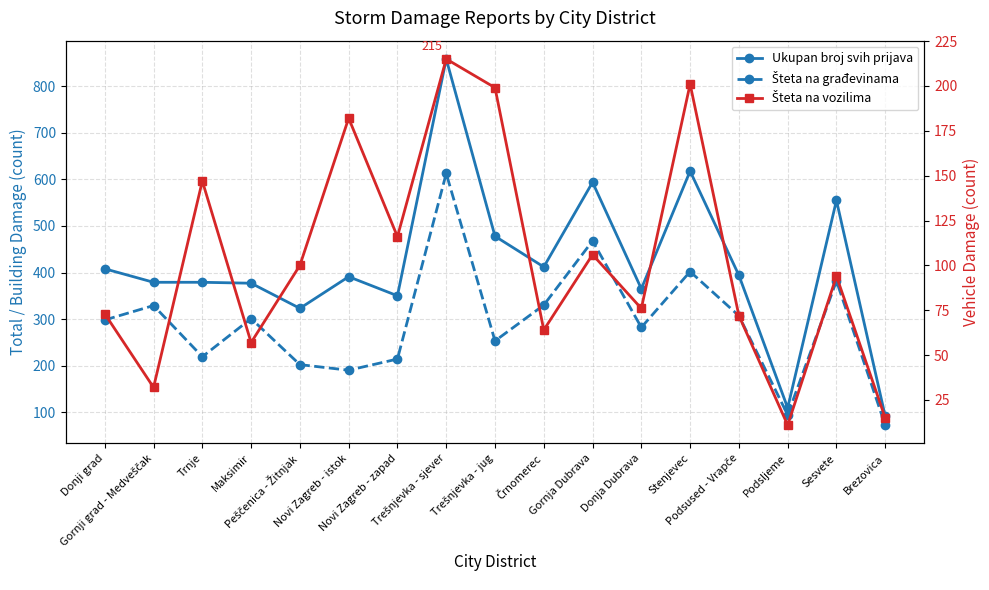

True or false: Ukupan broj svih prijava and Šteta na građevinama intersect in this chart.

False